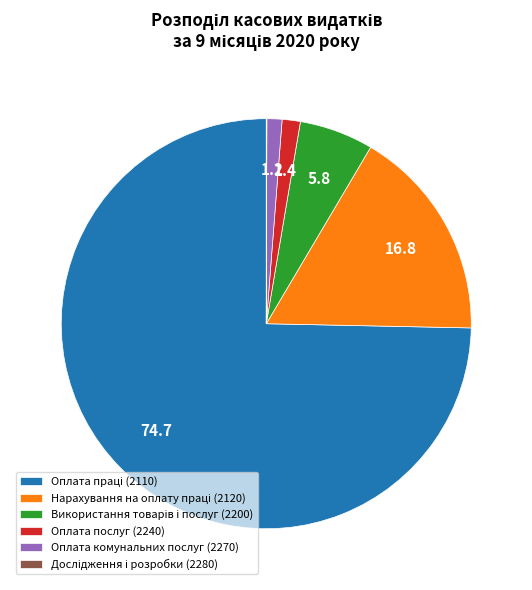

True or false: Оплата послуг (2240) accounts for 1% of the total.

True